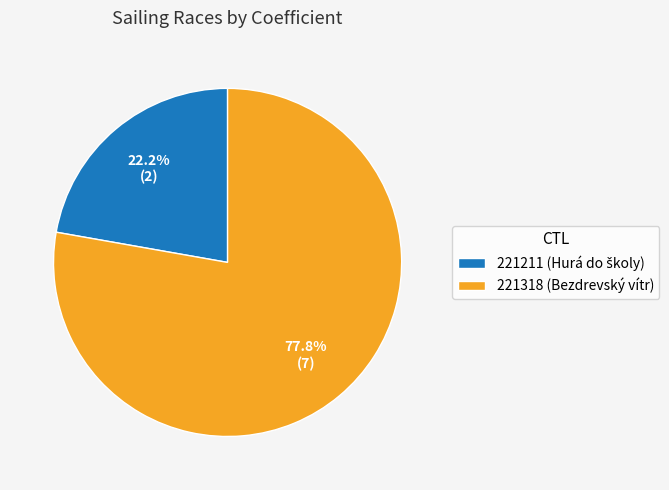

How much of the chart is everything except 221318?

22.2%